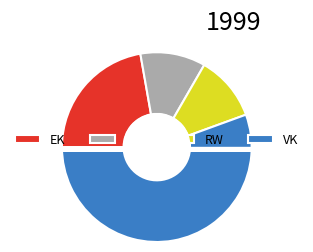

To the nearest percent, what percentage of the pie is RW?

11%